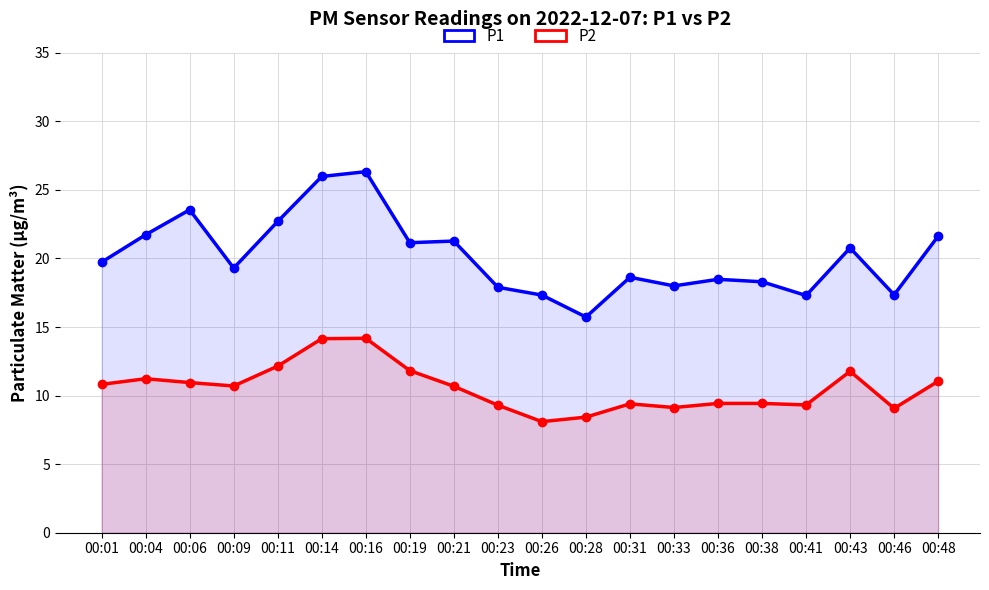

What is the maximum value for P2?

14.2